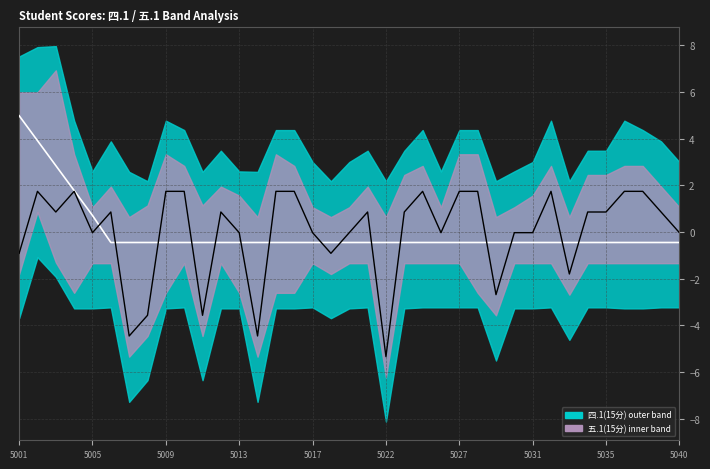

Is it true that 五.1(15分) smooth equals -0.4 at 27?

True